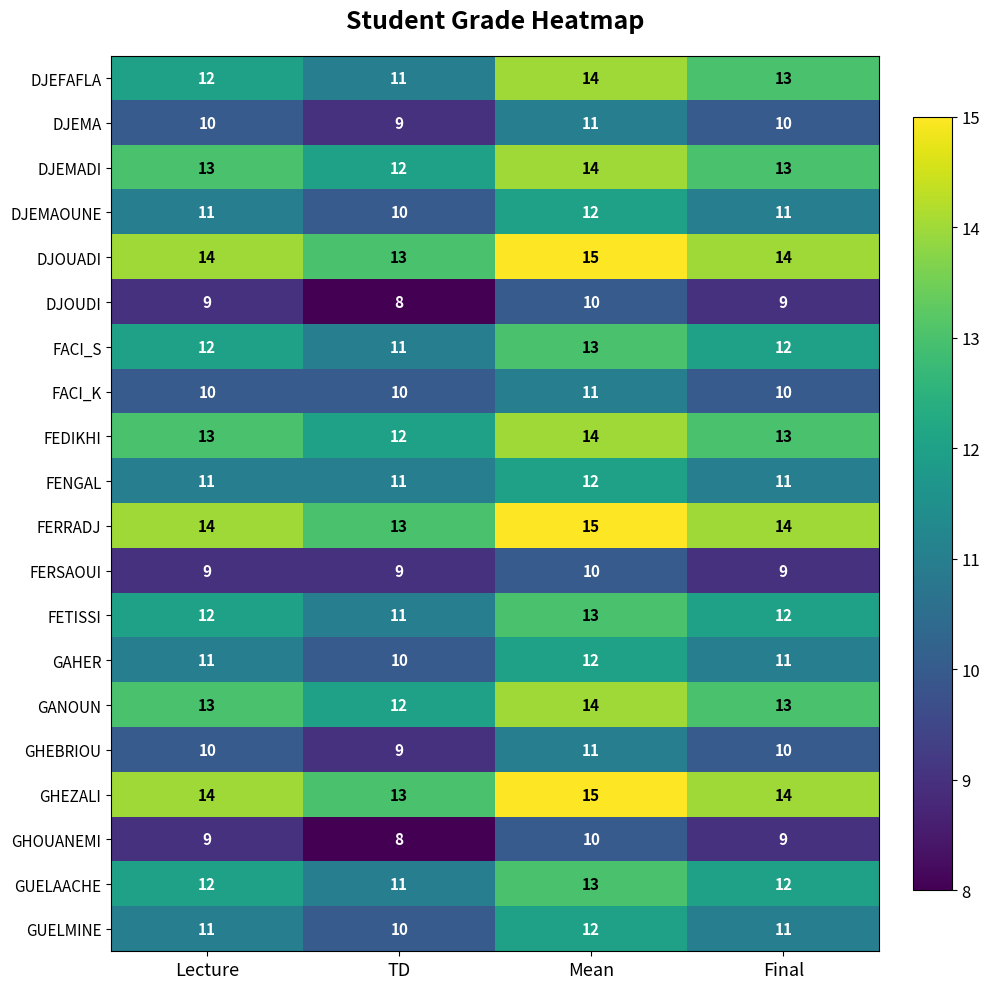

What is the difference between the highest and lowest values at TD?

5